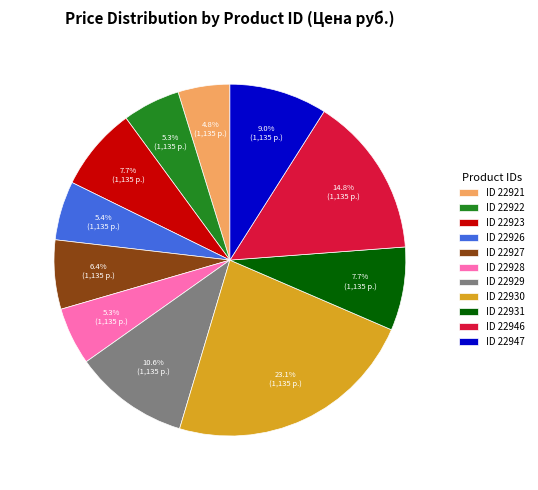

What is the largest slice in the pie chart?

ID 22930